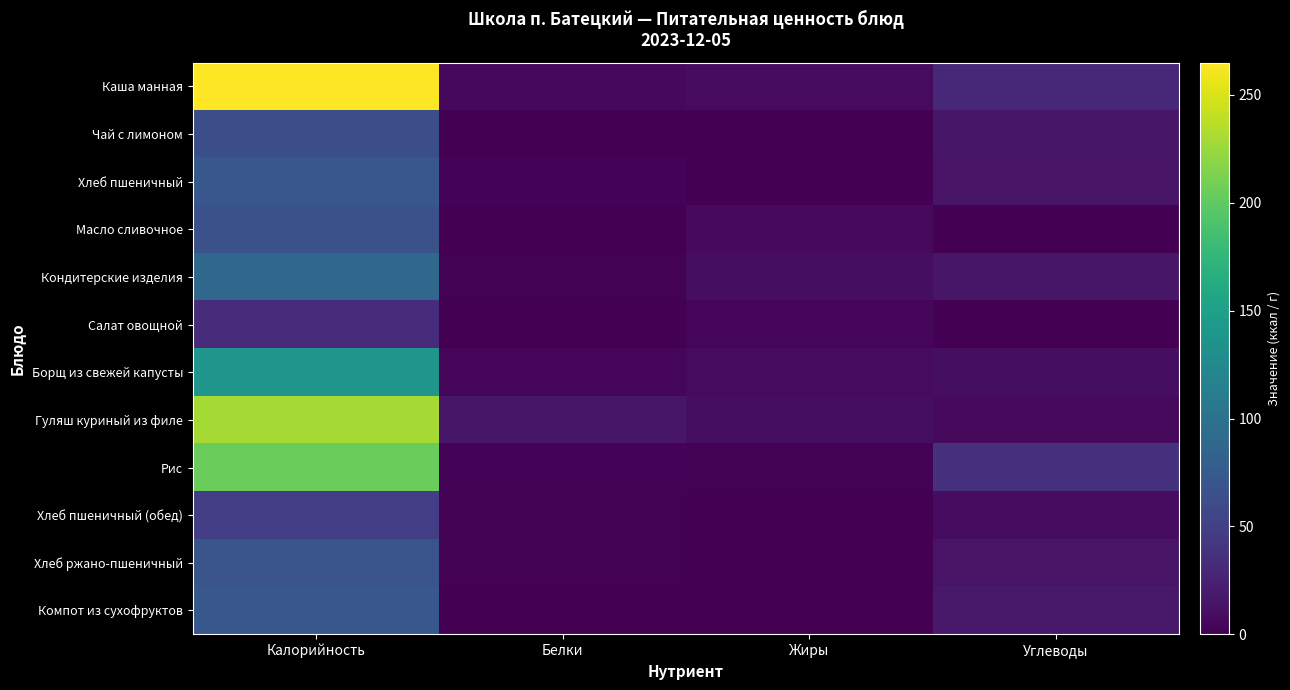

At which category is the sum across all series the highest?

Калорийность